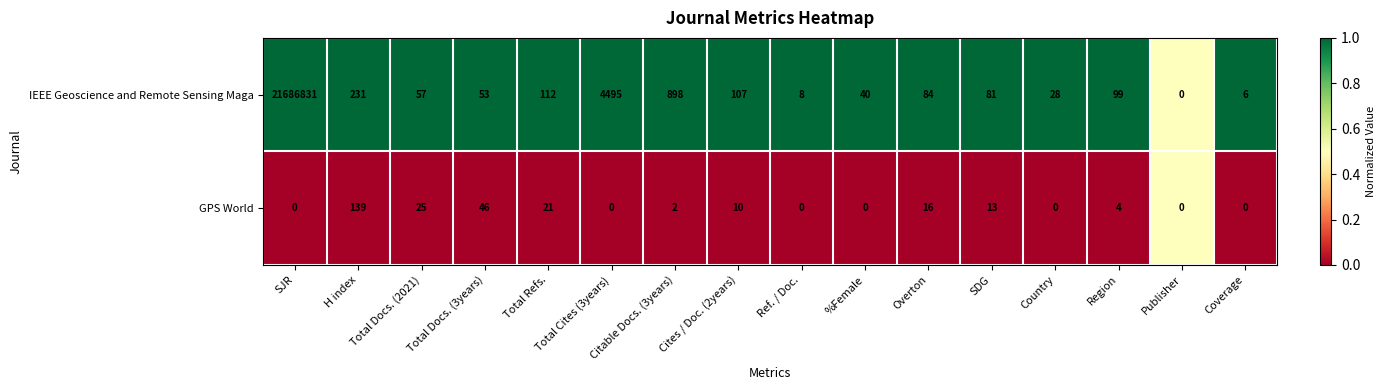

Where is GPS World nearest to the value 69?

Total Docs. (3years)